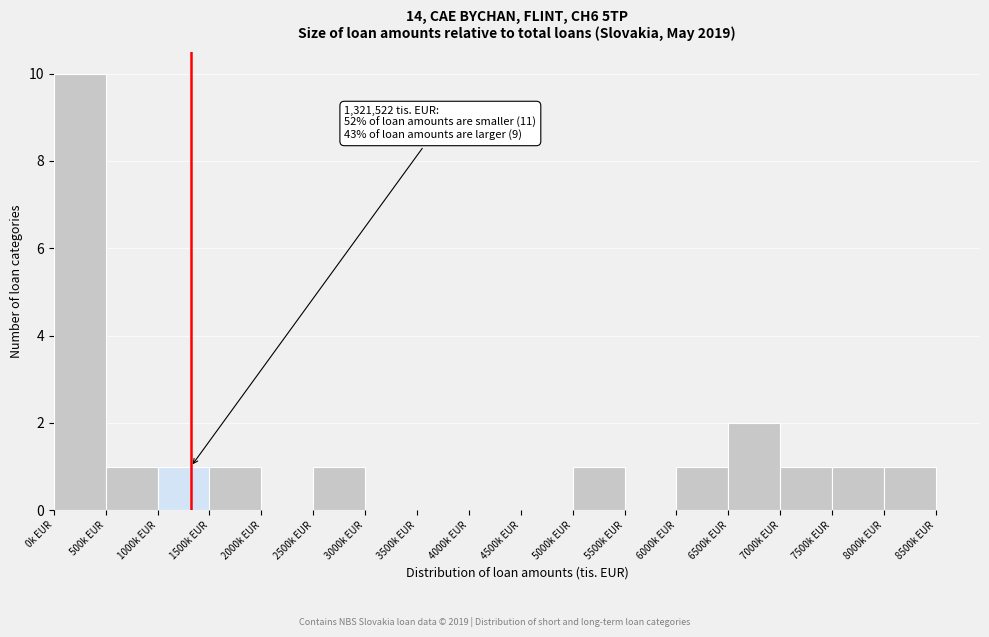

Reading right to left, transcribe all the data shown in this chart.

8000k EUR=1	7500k EUR=1	7000k EUR=1	6500k EUR=2	6000k EUR=1	5500k EUR=0	5000k EUR=1	4500k EUR=0	4000k EUR=0	3500k EUR=0	3000k EUR=0	2500k EUR=1	2000k EUR=0	1500k EUR=1	1000k EUR=1	500k EUR=1	0k EUR=10